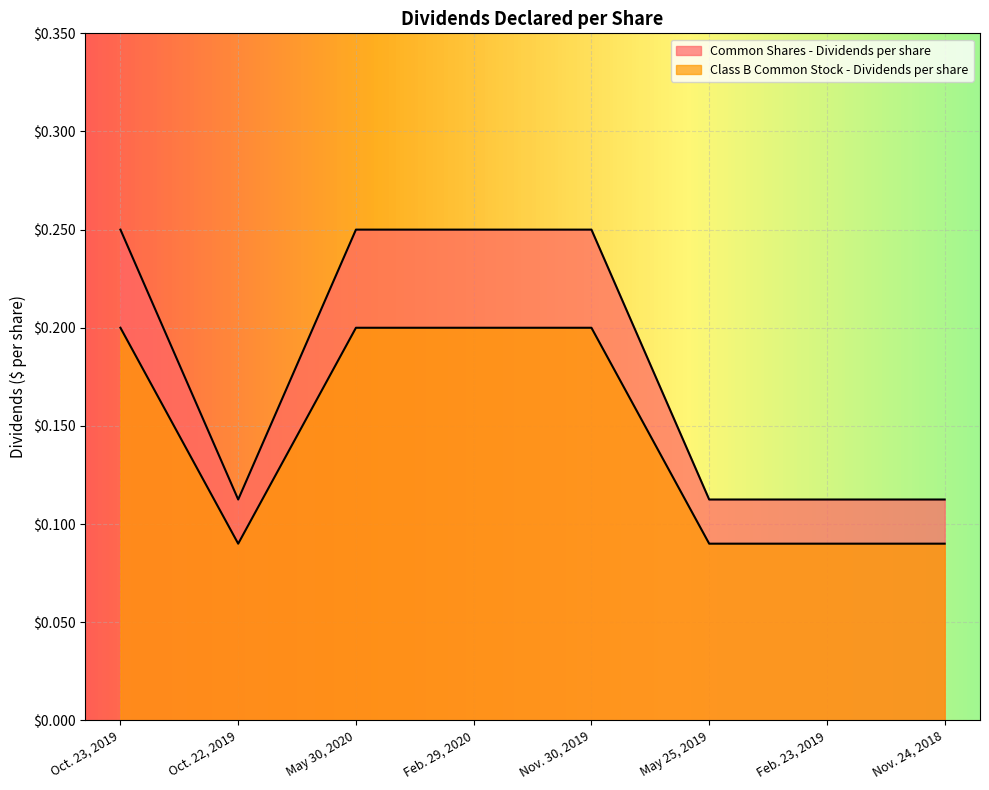

Reading right to left, extract all data points from this chart.

Common Shares - Dividends per share: Nov. 24, 2018=0.1	Feb. 23, 2019=0.1	May 25, 2019=0.1	Nov. 30, 2019=0.2	Feb. 29, 2020=0.2	May 30, 2020=0.2	Oct. 22, 2019=0.1	Oct. 23, 2019=0.2
Class B Common Stock - Dividends per share: Nov. 24, 2018=0.1	Feb. 23, 2019=0.1	May 25, 2019=0.1	Nov. 30, 2019=0.2	Feb. 29, 2020=0.2	May 30, 2020=0.2	Oct. 22, 2019=0.1	Oct. 23, 2019=0.2